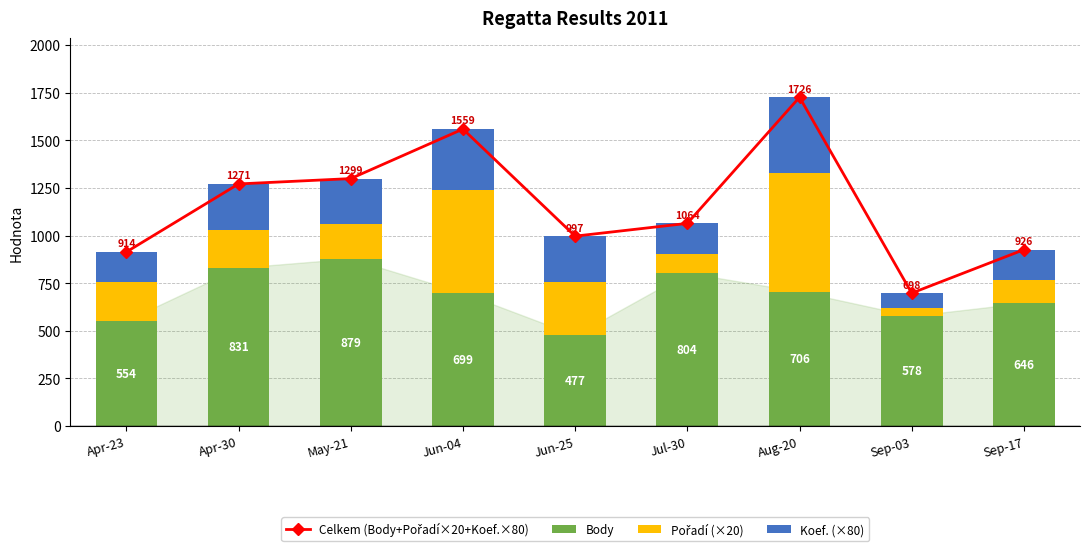

Reading left to right, transcribe all the data shown in this chart.

Celkem (Body+Pořadí×20+Koef.×80): Apr-23=914	Apr-30=1271	May-21=1299	Jun-04=1559	Jun-25=997	Jul-30=1064	Aug-20=1726	Sep-03=698	Sep-17=926
Body: Apr-23=554	Apr-30=831	May-21=879	Jun-04=699	Jun-25=477	Jul-30=804	Aug-20=706	Sep-03=578	Sep-17=646
Pořadí (×20): Apr-23=200	Apr-30=200	May-21=180	Jun-04=540	Jun-25=280	Jul-30=100	Aug-20=620	Sep-03=40	Sep-17=120
Koef. (×80): Apr-23=160	Apr-30=240	May-21=240	Jun-04=320	Jun-25=240	Jul-30=160	Aug-20=400	Sep-03=80	Sep-17=160